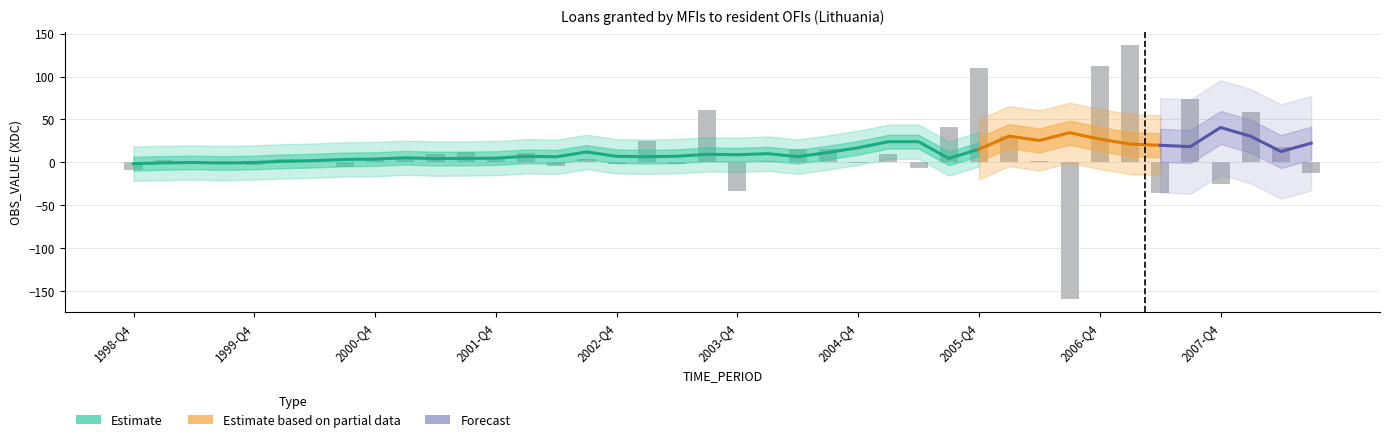

Where is the data nearest to the value -11?

2008-Q3